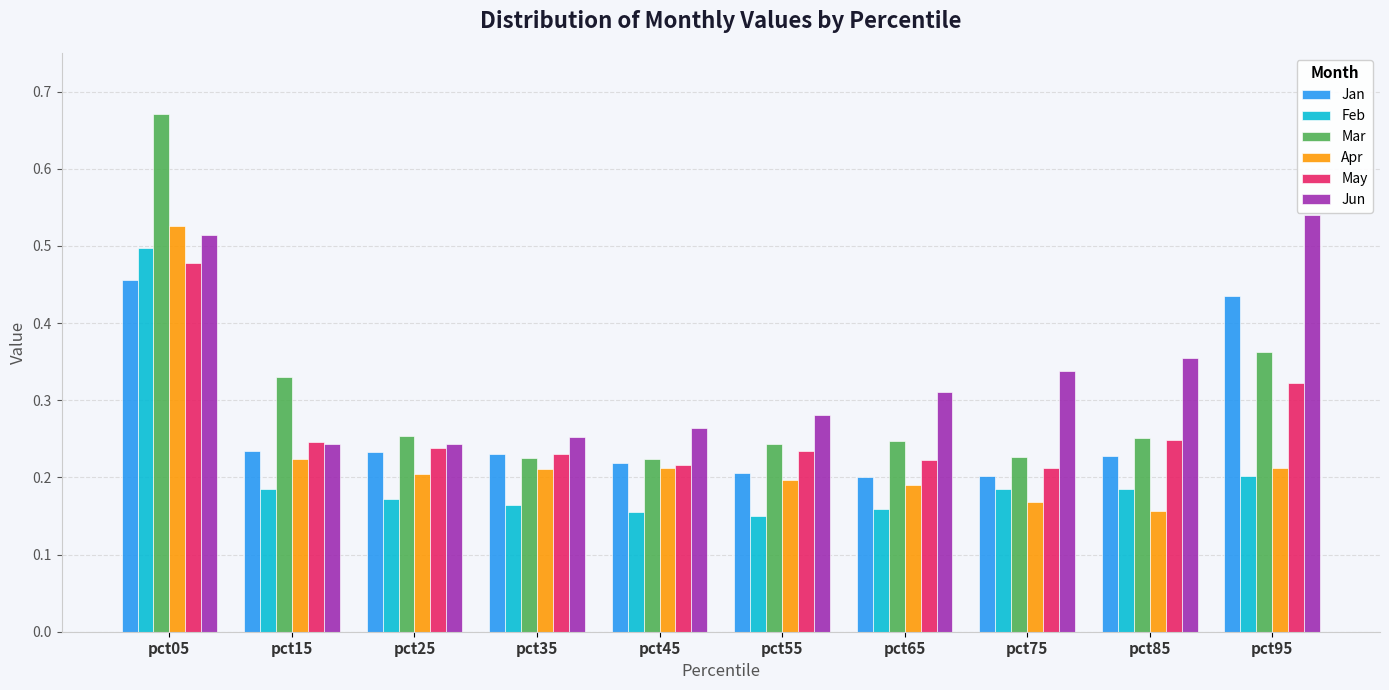

What is the sum of the Mar values at pct95 and pct45?

0.6